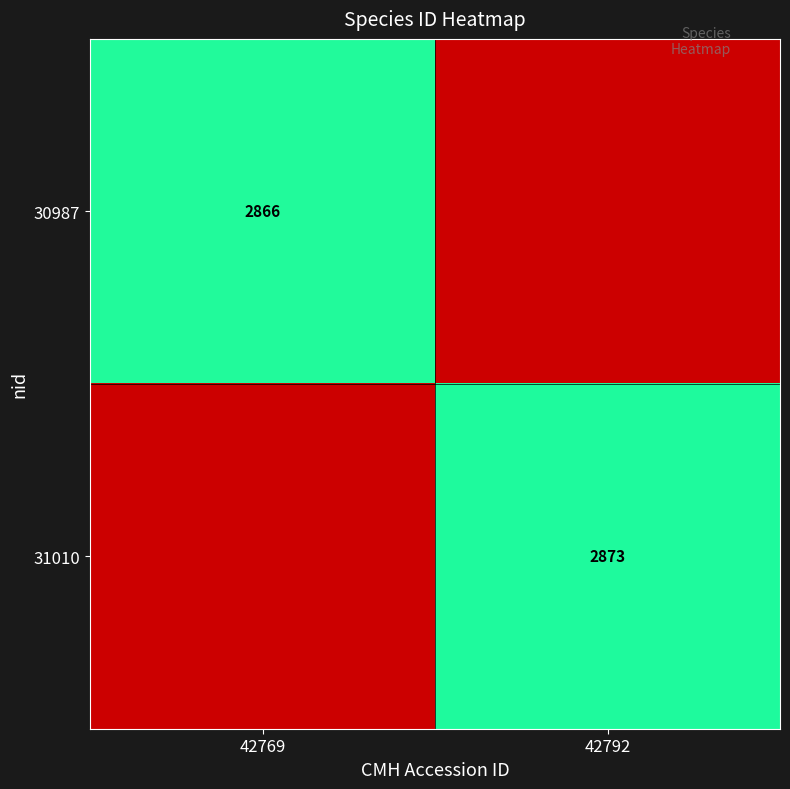

At which category does the chart reach its minimum across all series?

42792